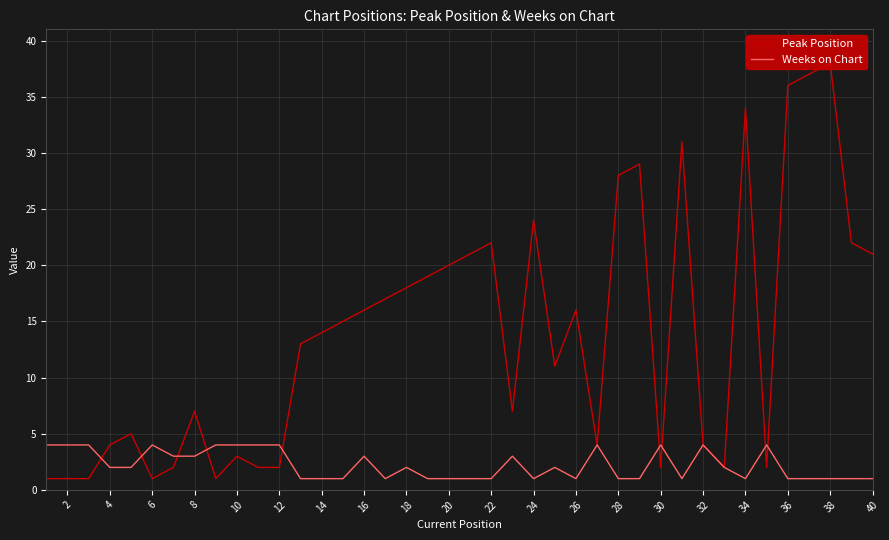

List the series in order of their peak value, lowest first.

Weeks on Chart, Peak Position